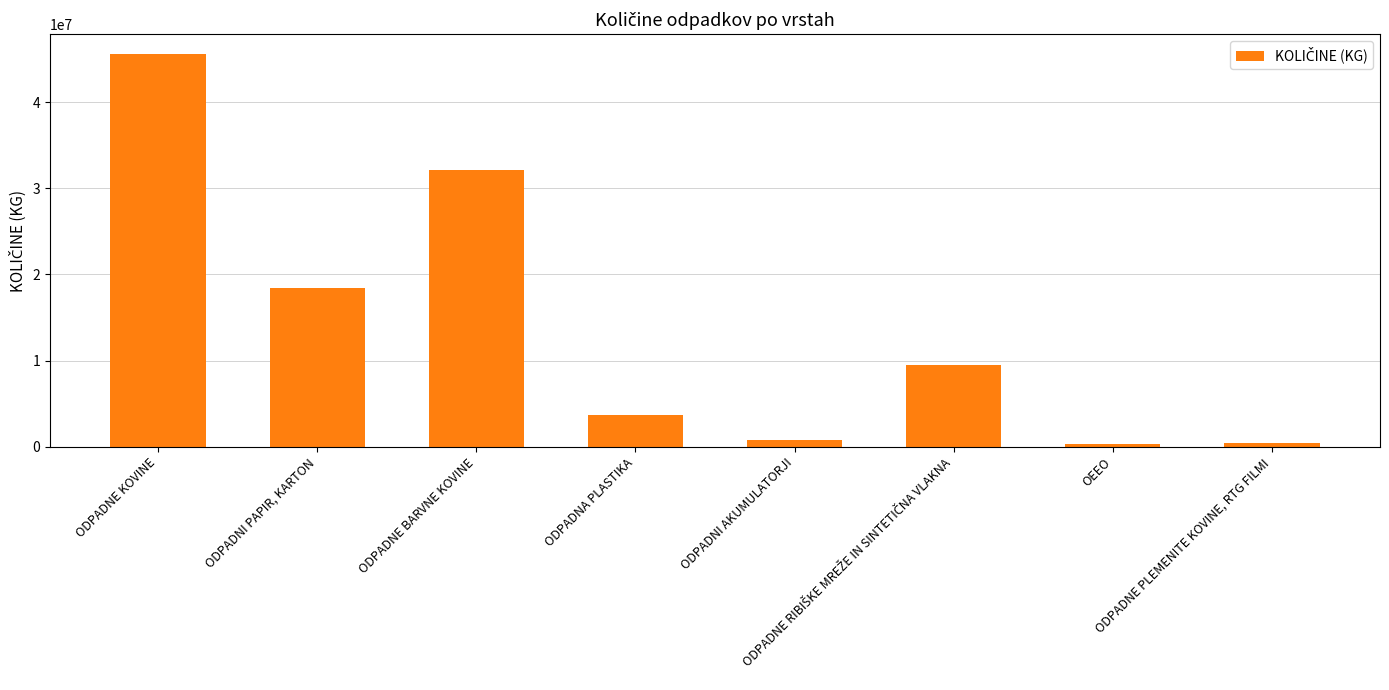

Reading left to right, list all the values displayed in this chart.

45584525.5	18424675.0	32121571.7	3727861.6	803990.0	9462461.4	292077.1	498270.0